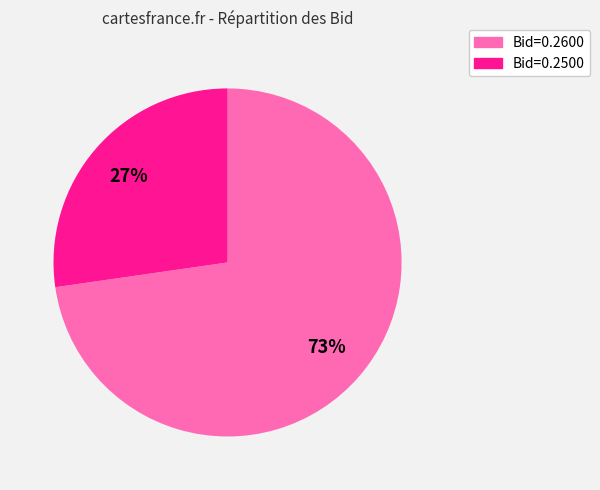

Do Bid=0.2600 and Bid=0.2500 together represent more than half of the pie?

Yes